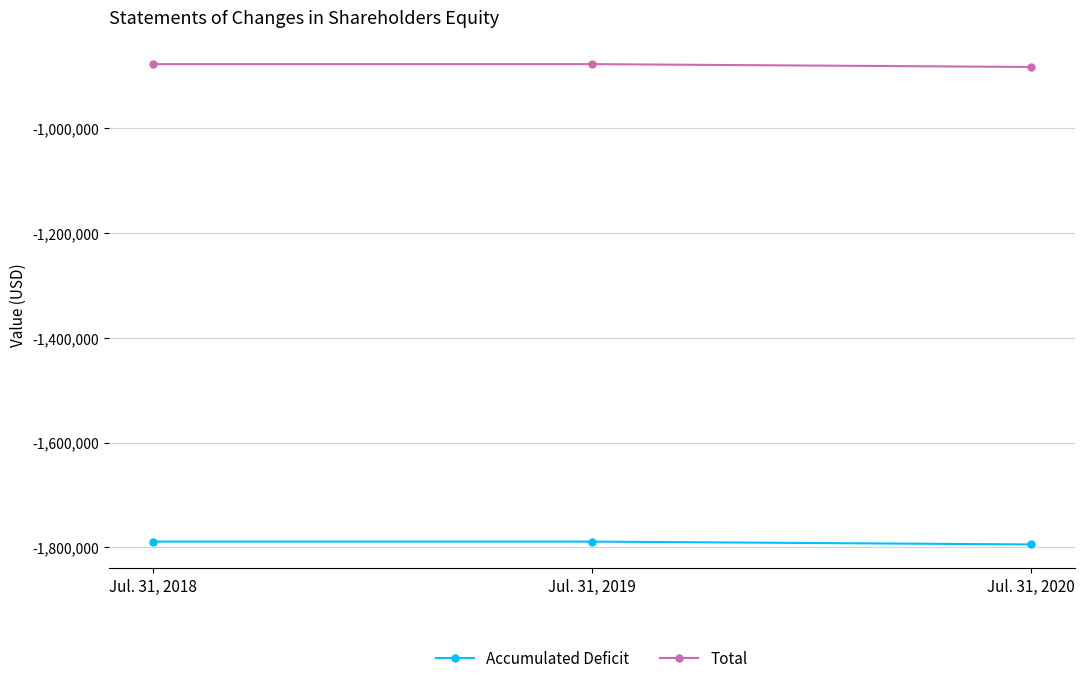

Is it true that Total equals -883351 at Jul. 31, 2020?

True